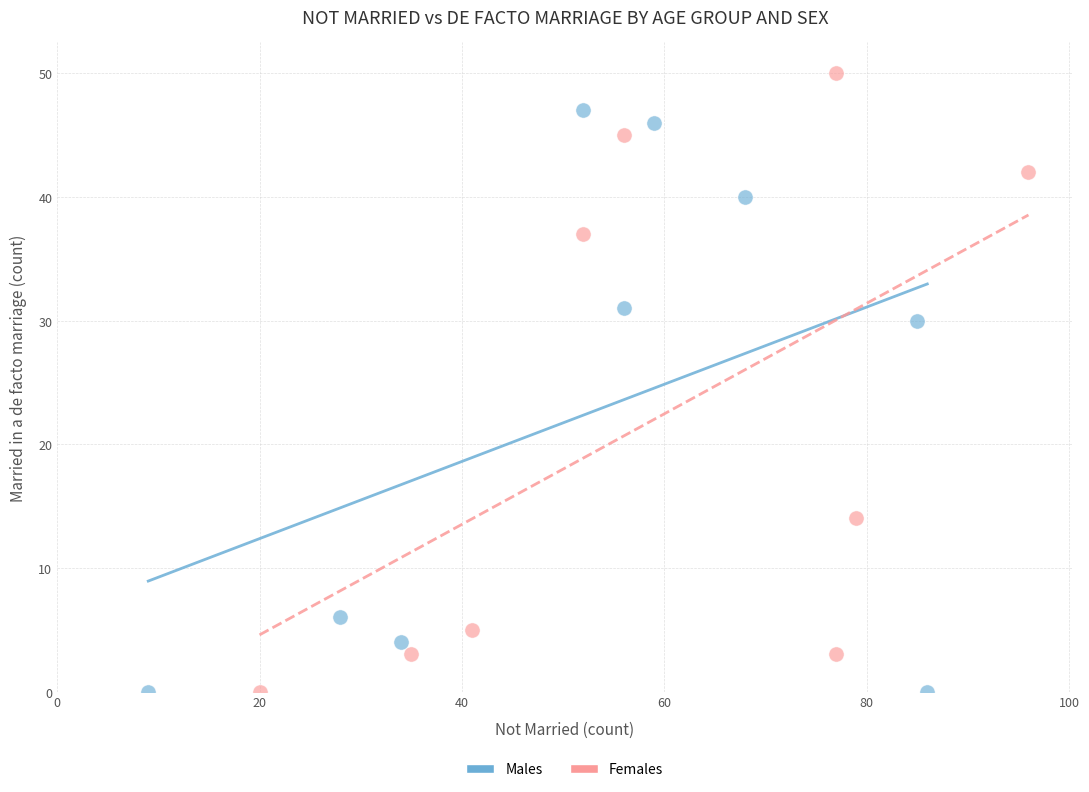

Which series has the widest spread of Y values?

Females